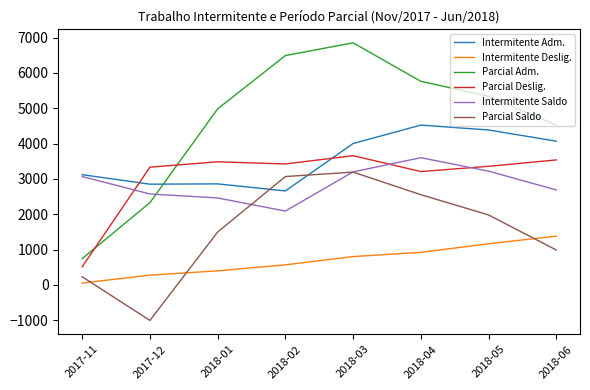

In Parcial Saldo, how many points are lower than both neighbors (excluding endpoints)?

1